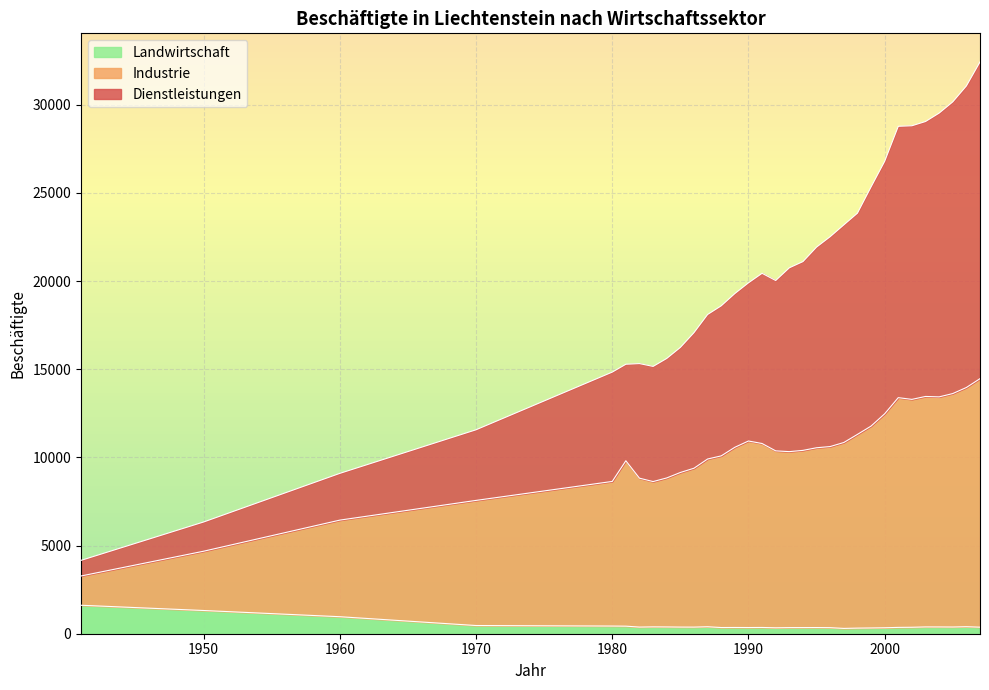

At which category does the chart reach its peak across all series?

2007